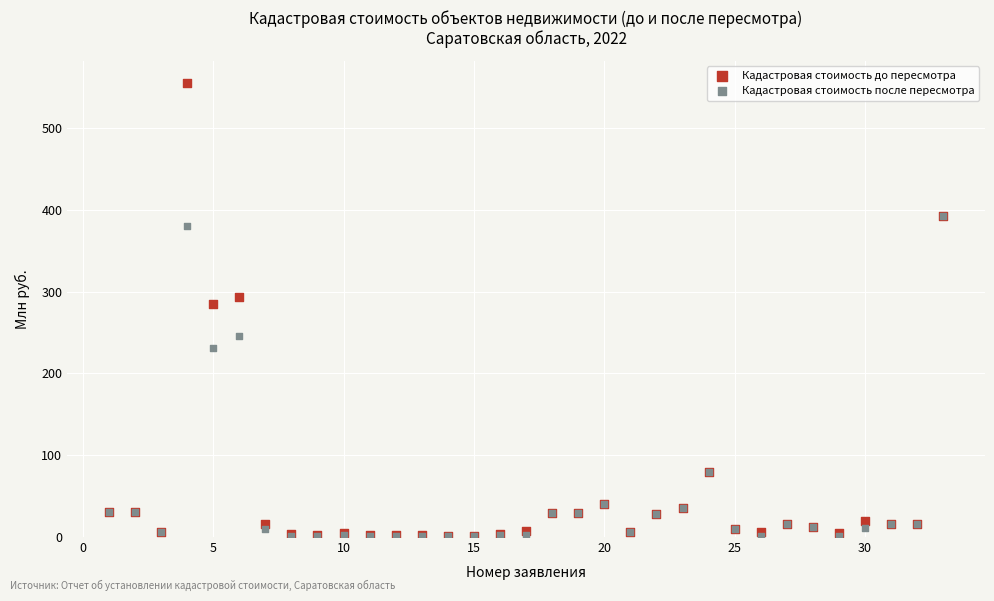

Across all series, what Y value is closest to 277?

284.9